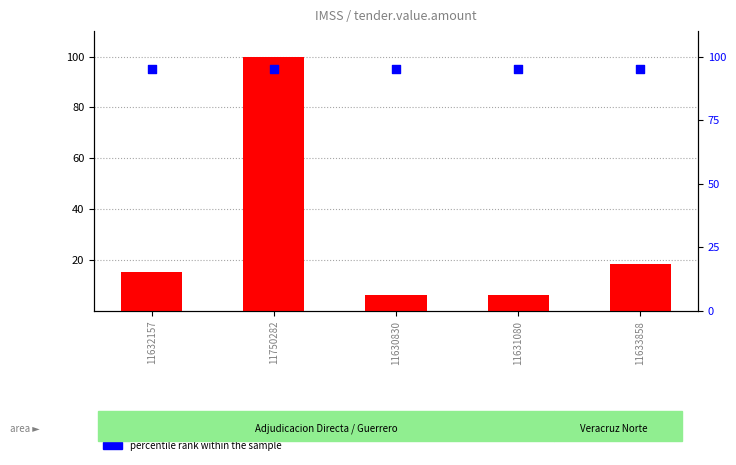

At how many categories does at least one series exceed 75?

5